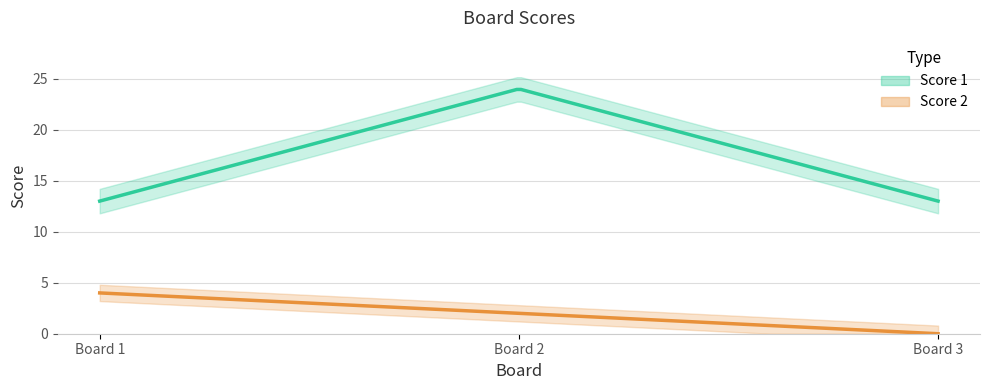

Count the Score 1 values in the range 13 to 24.

3